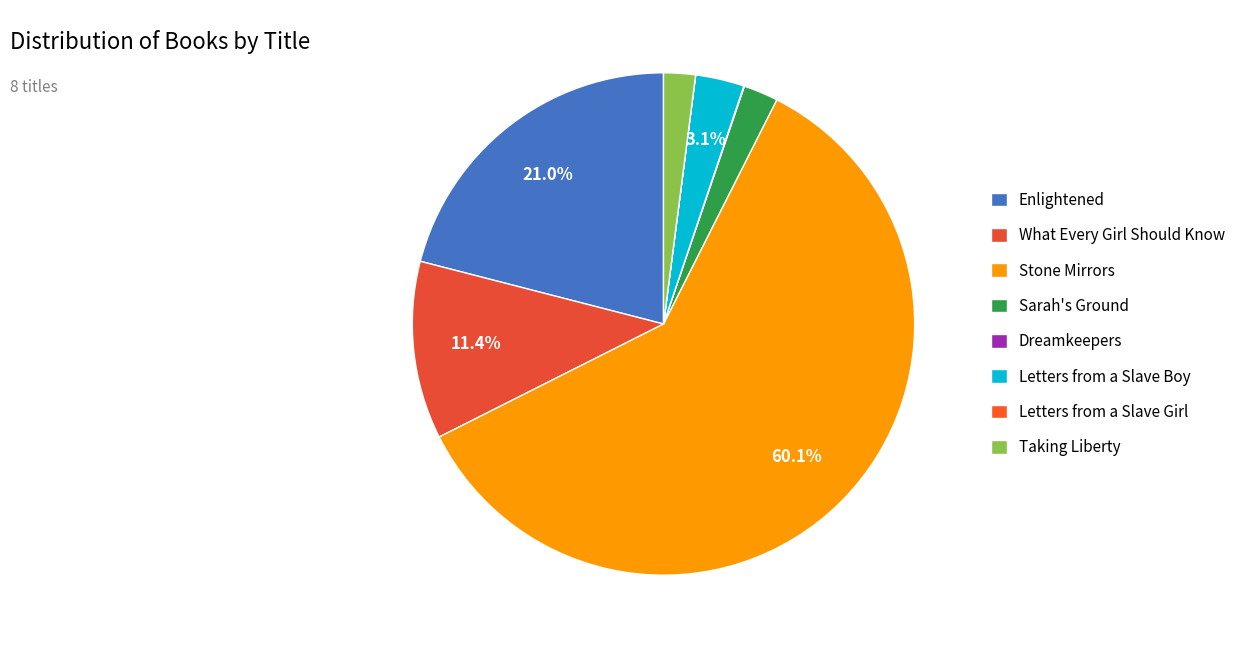

Which category has the smallest portion of the pie?

Letters from a Slave Girl